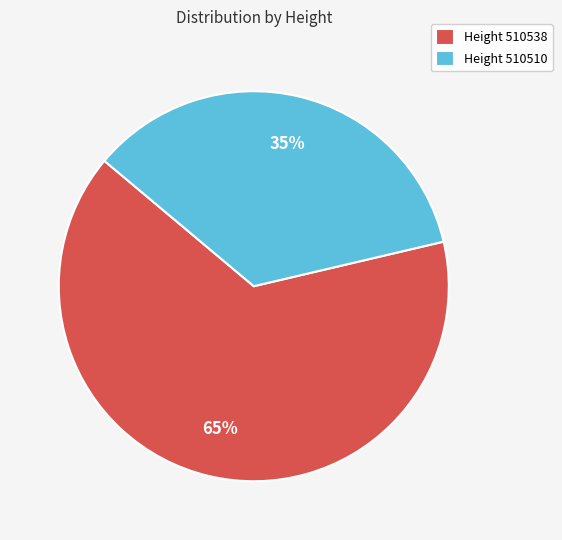

Approximately how many times larger is the value at Height 510510 compared to Height 510538?

0.5